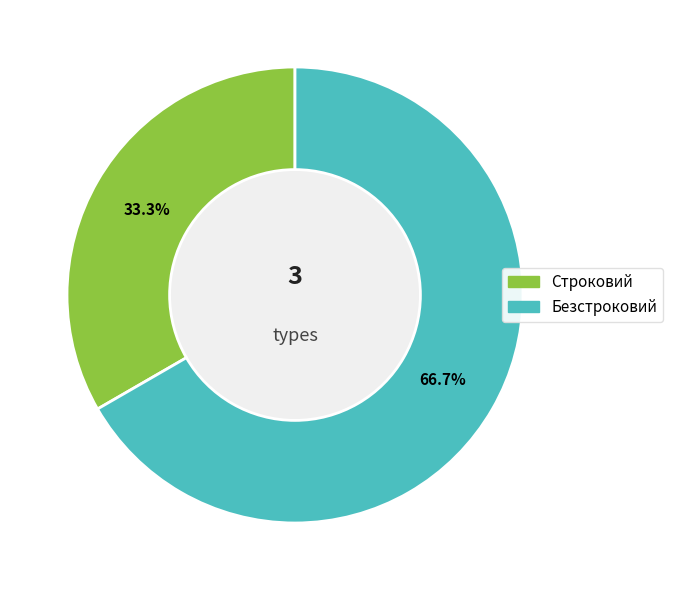

Between Безстроковий and Строковий, which is larger?

Безстроковий